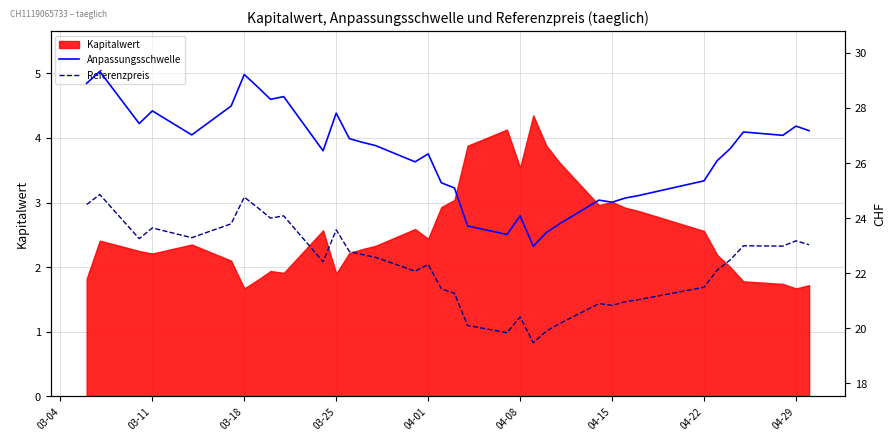

The value of Kapitalwert at 03-11 is 2.2. True or false?

True